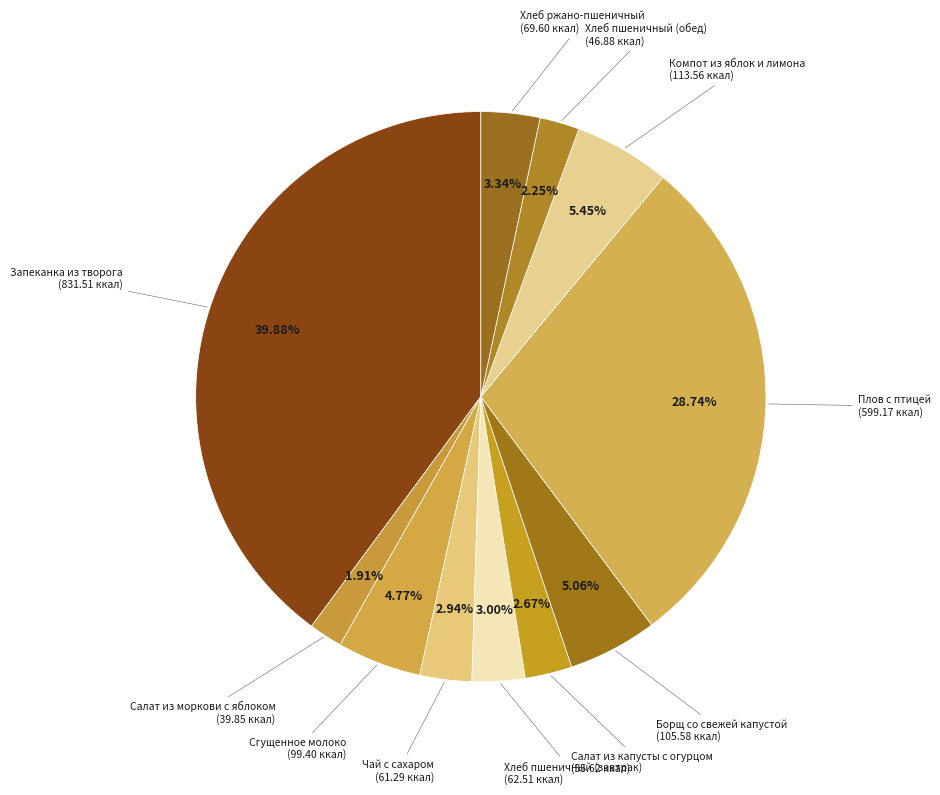

How many slices are in this pie chart?

11